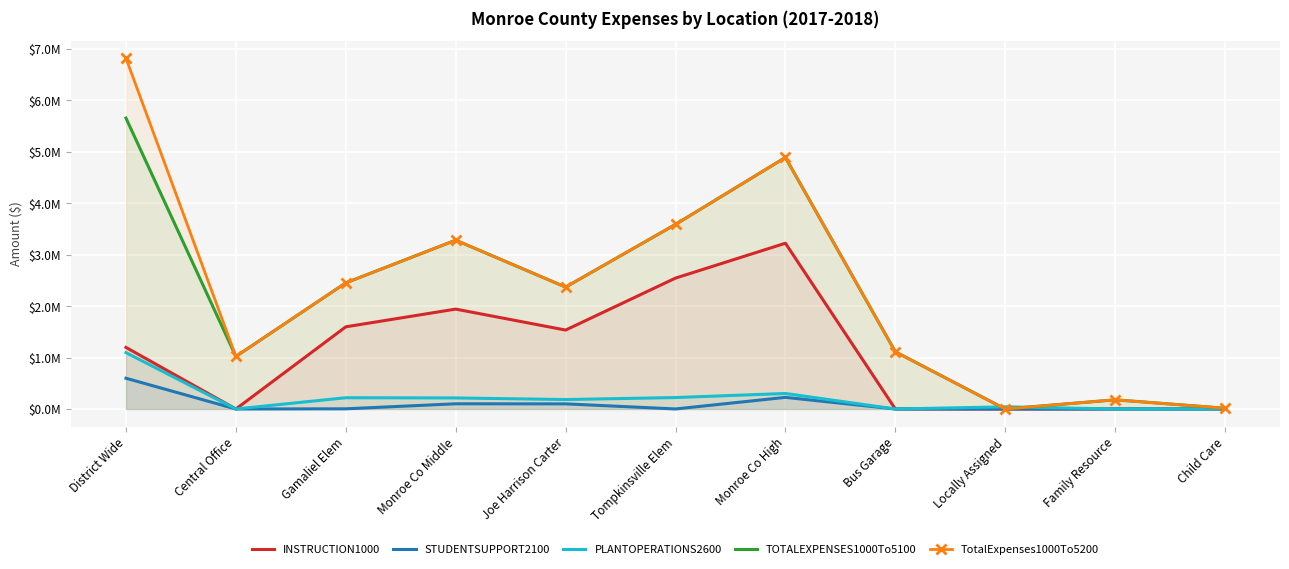

At how many categories does at least one series exceed 3424289?

3